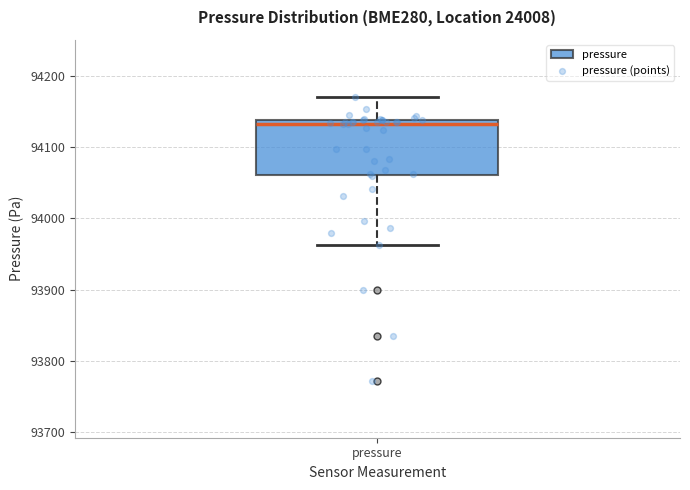

Transcribe this box plot: give where the median line is, the range the box spans, and where the two whiskers end, as read against the y-axis. The values are not printed on the chart, so give them approximately, as read against the axis.

median 94130, box 94060 to 94140, whiskers 93960 to 94170